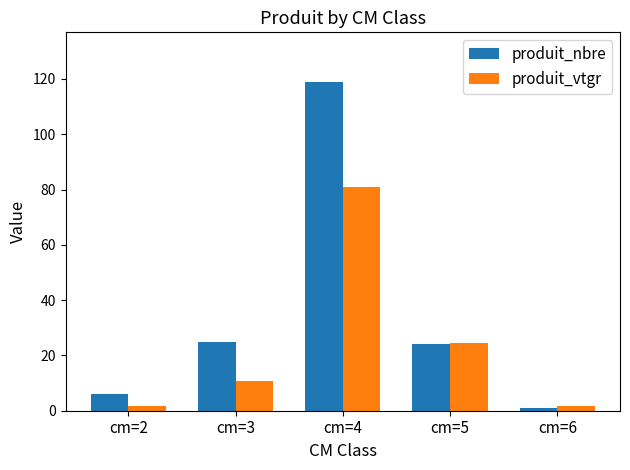

The produit_nbre series shows 24.0 at cm=5. True or false?

True